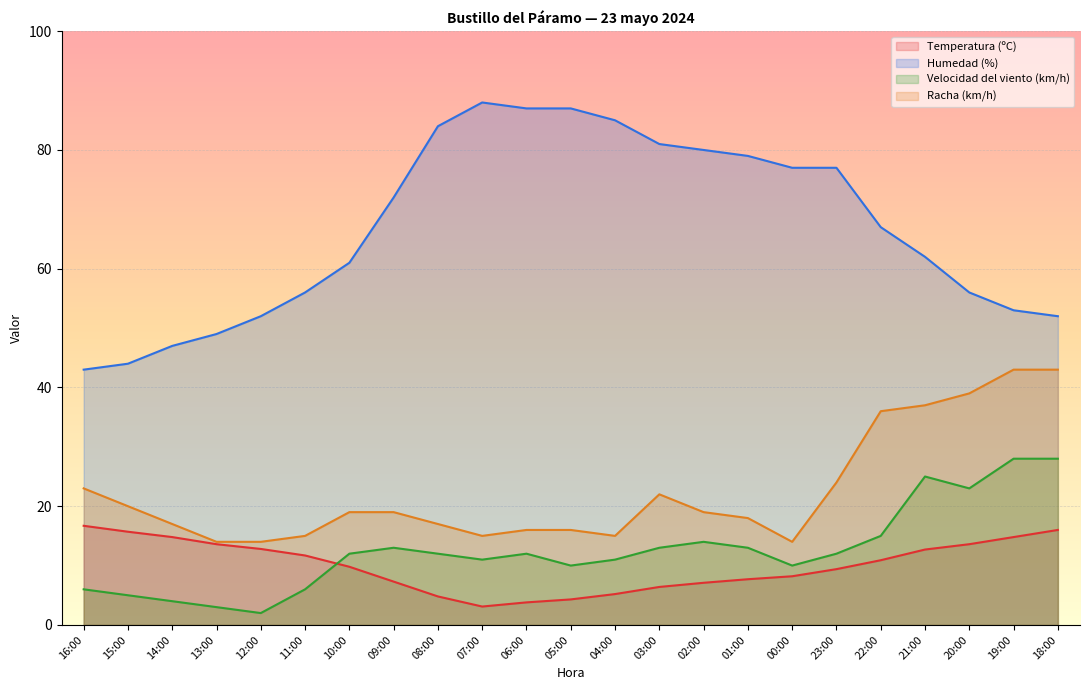

Is it true that Velocidad del viento (km/h) equals 13.0 at 01:00?

True